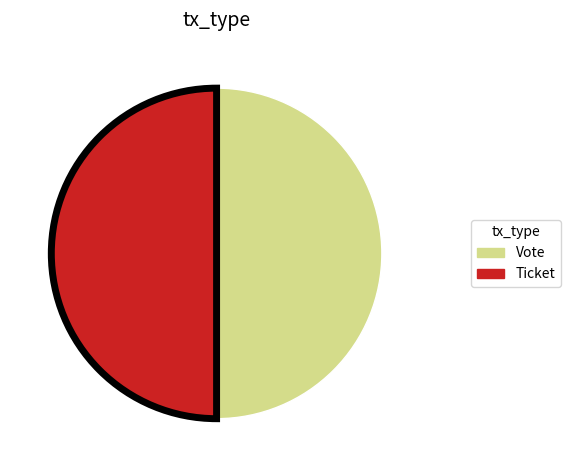

True or false: Vote accounts for 61% of the total.

False